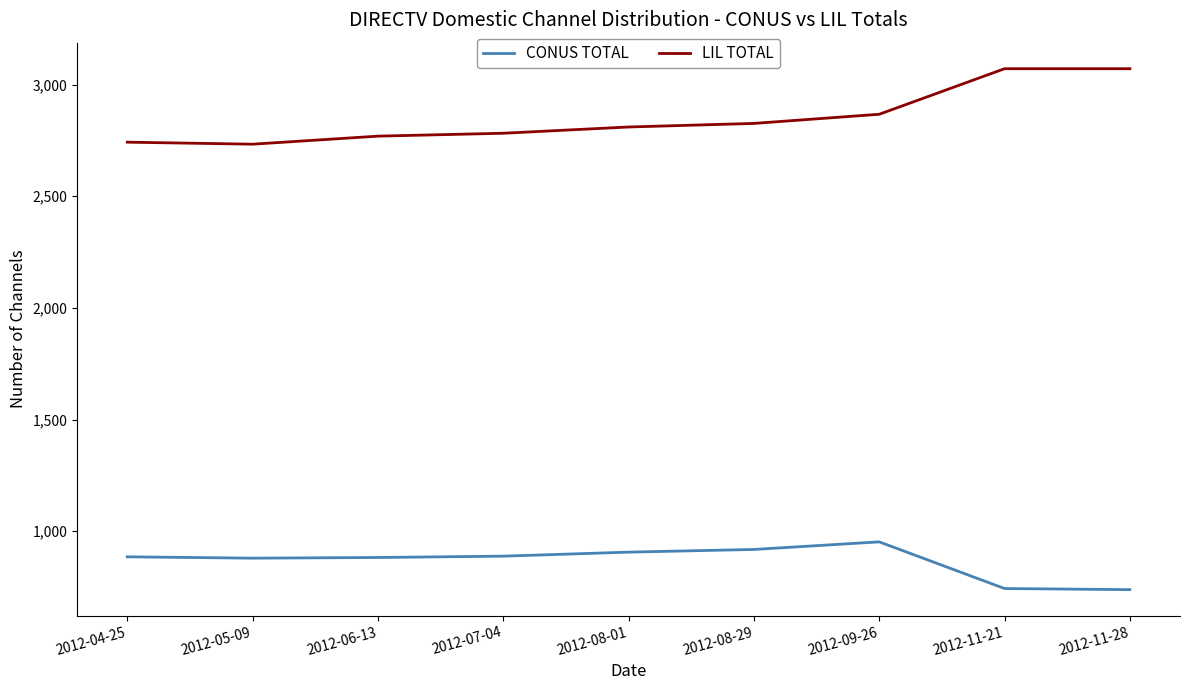

Does the chart have visible grid lines?

No